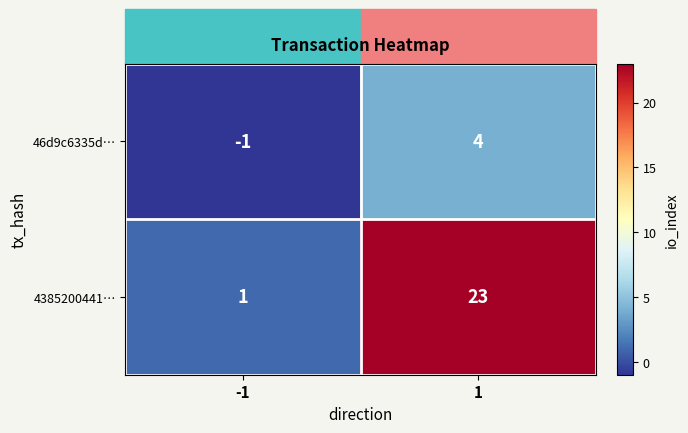

How many values in the 4385200441… series are below 23?

1